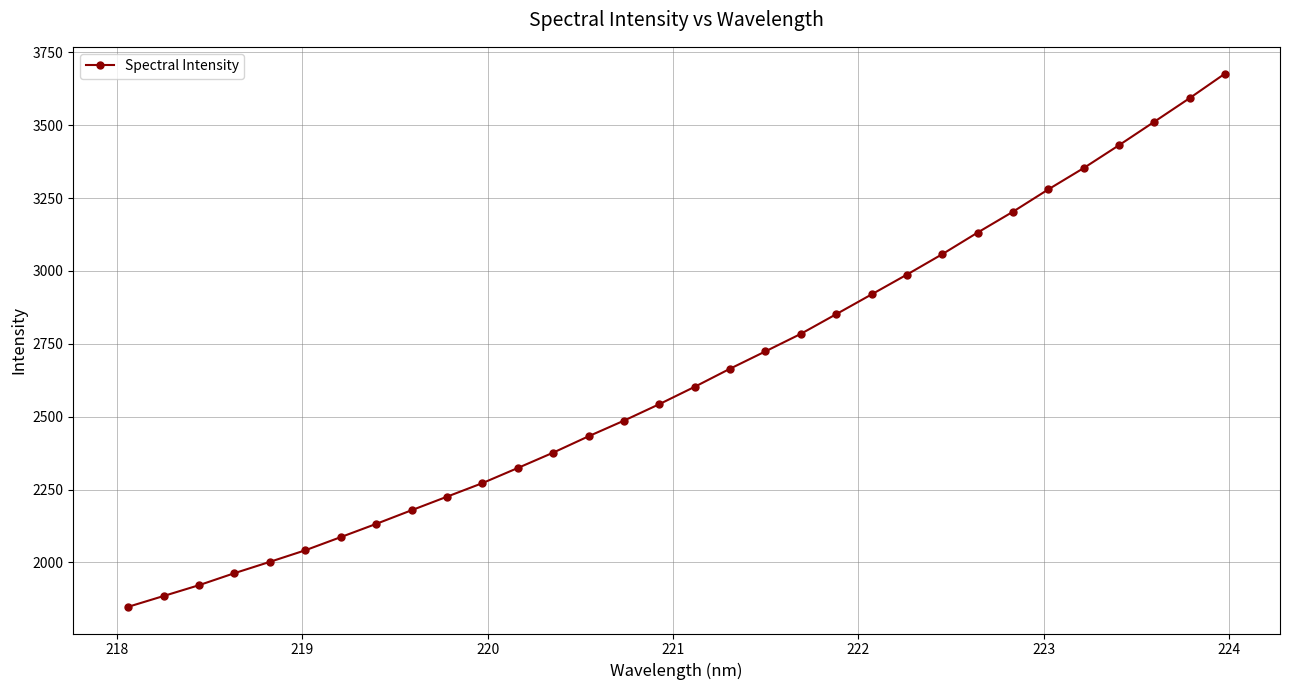

What is the minimum value shown in the chart?

1847.9